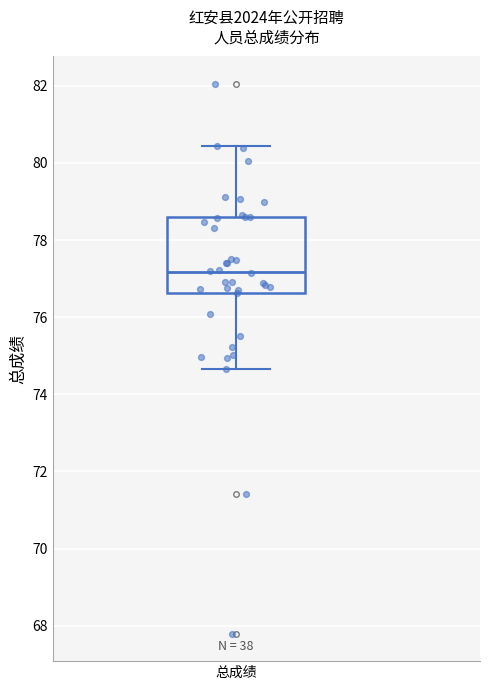

Read this box plot against the y-axis: the position of the median line, the range covered by the box, and the ends of both whiskers. The values are not printed on the chart, so give them approximately, as read against the axis.

median 77.2, box 76.6 to 78.6, whiskers 74.6 to 80.4